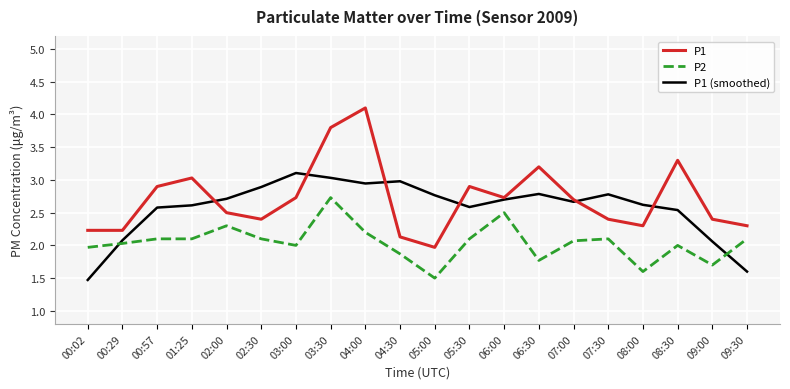

At which category is the sum across all series the highest?

03:30